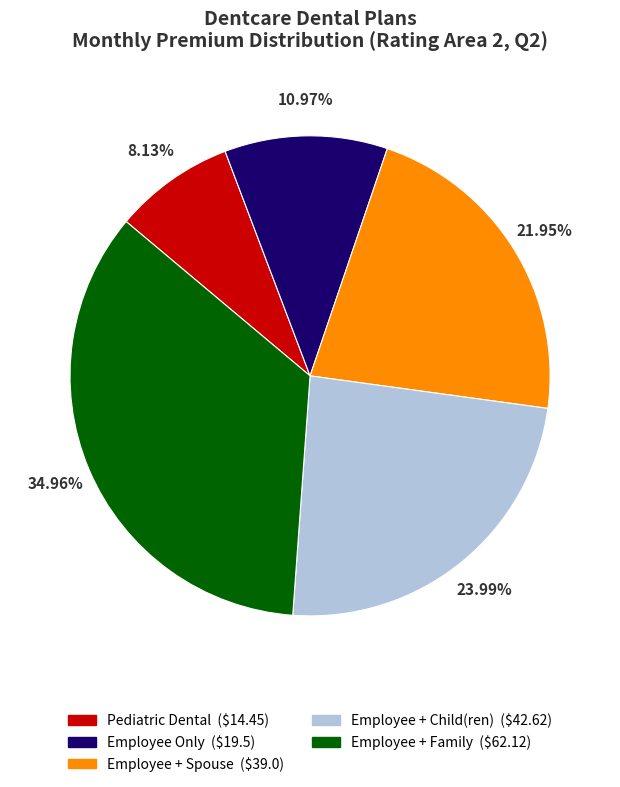

To the nearest percent, what is the difference between the largest and smallest slice percentages?

27%